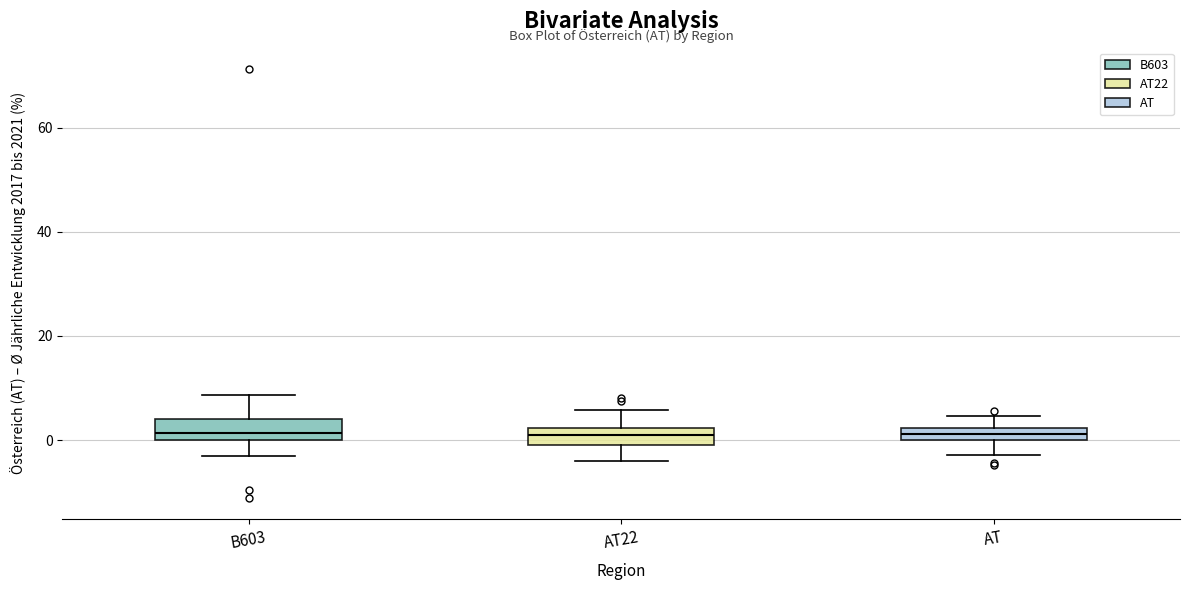

Where does the upper whisker of the box for AT22 end on the y-axis? The values are not printed on the chart, so give them approximately, as read against the axis.

6